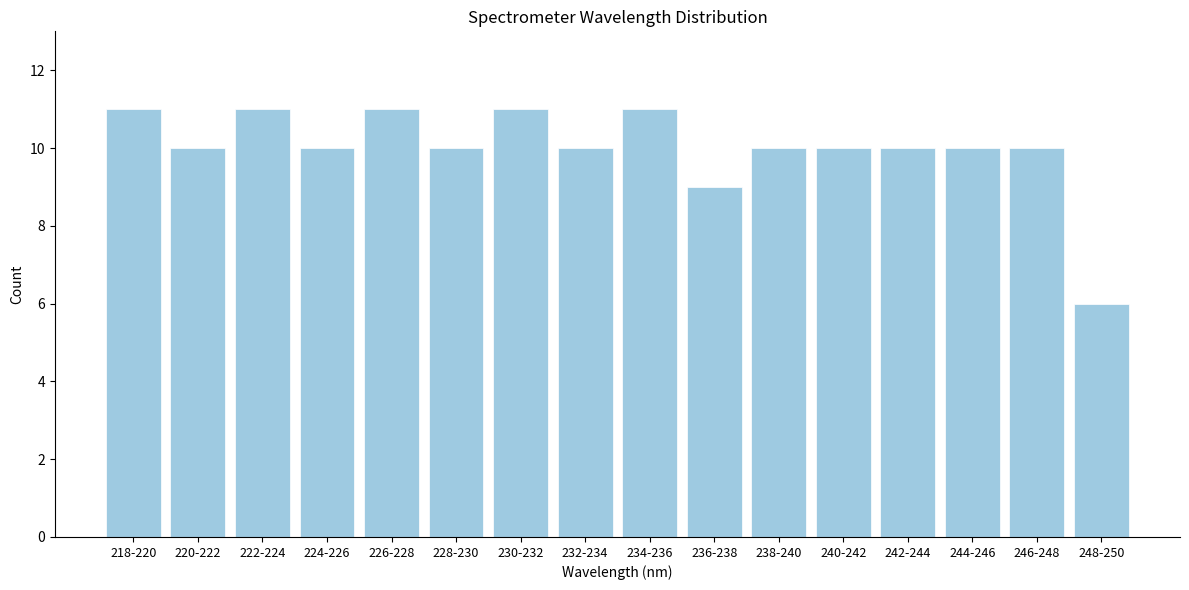

Reading left to right, list all the values displayed in this chart.

11	10	11	10	11	10	11	10	11	9	10	10	10	10	10	6